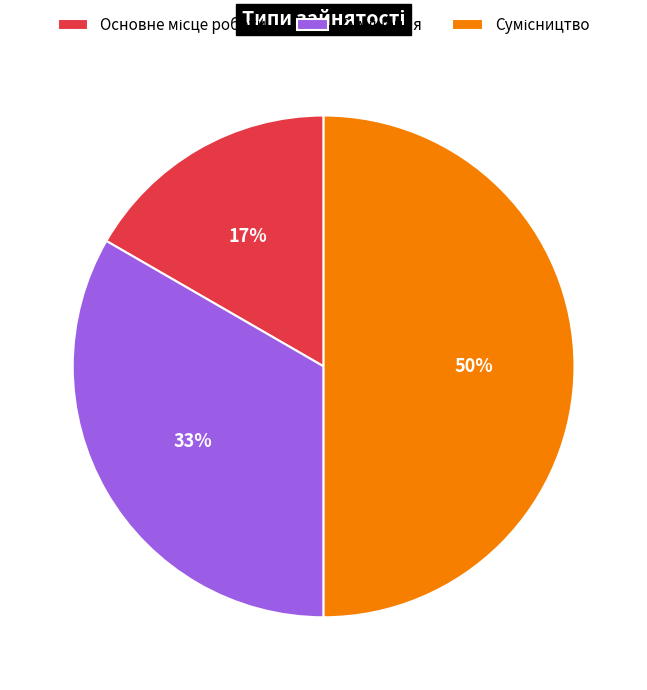

To the nearest percent, what is the average slice percentage?

33%